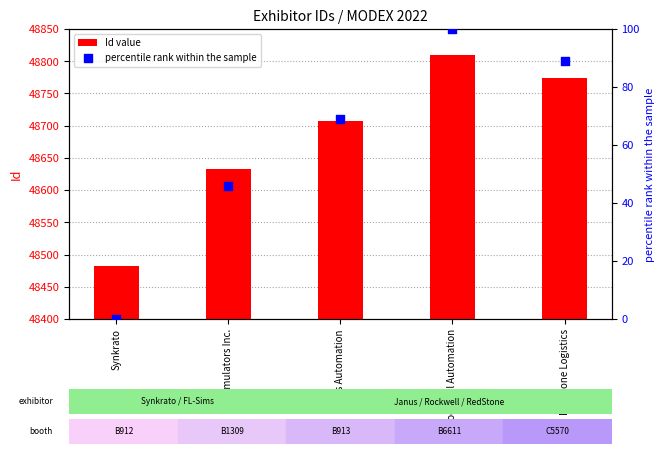

Which series contains the lowest Y value?

percentile rank within the sample